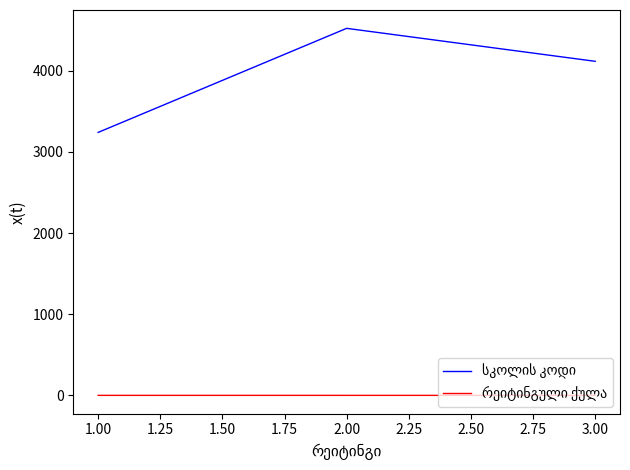

At which category is the sum across all series the highest?

2.00